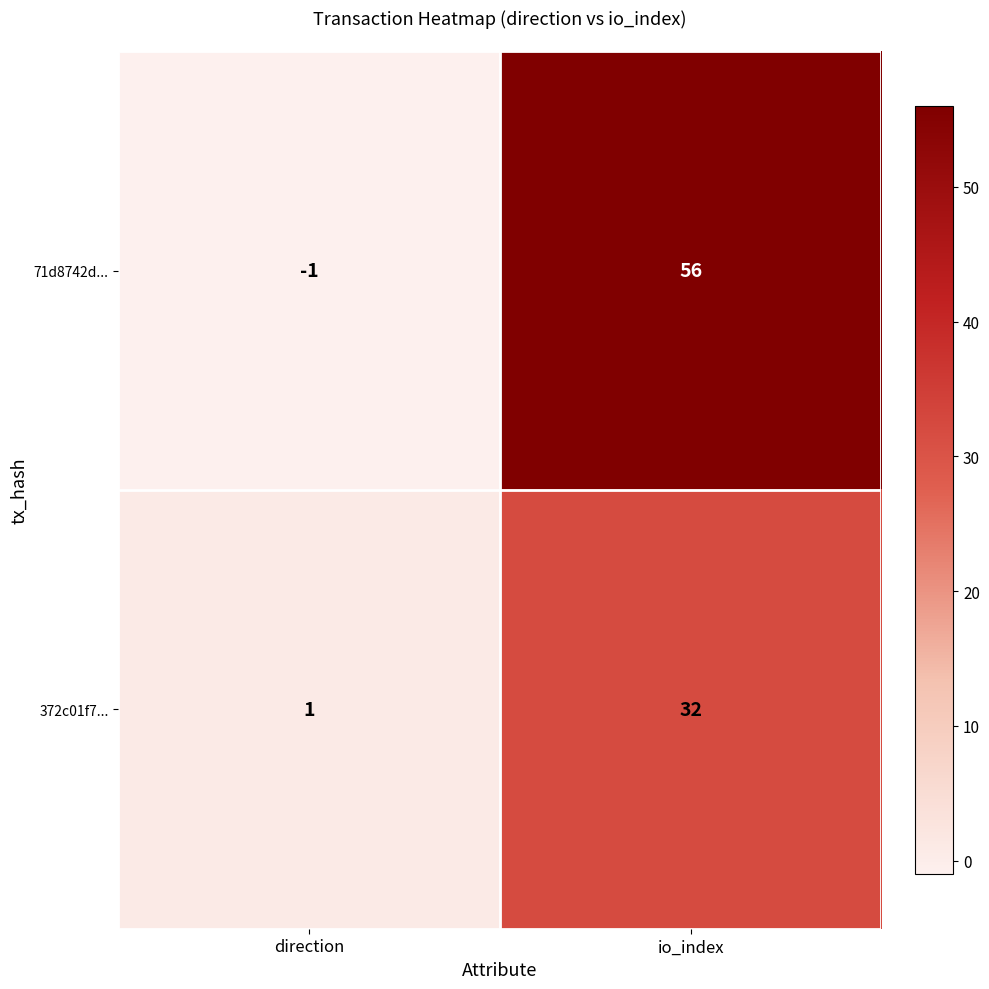

What is the difference between the maximum and minimum values in the 372c01f7... series?

31